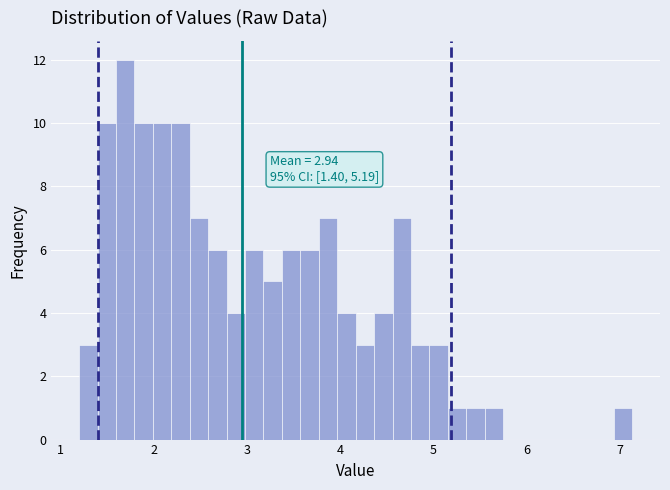

Around what value on the x-axis is the tallest bar? Give the approximate position of its centre, as read against the axis.

1.7